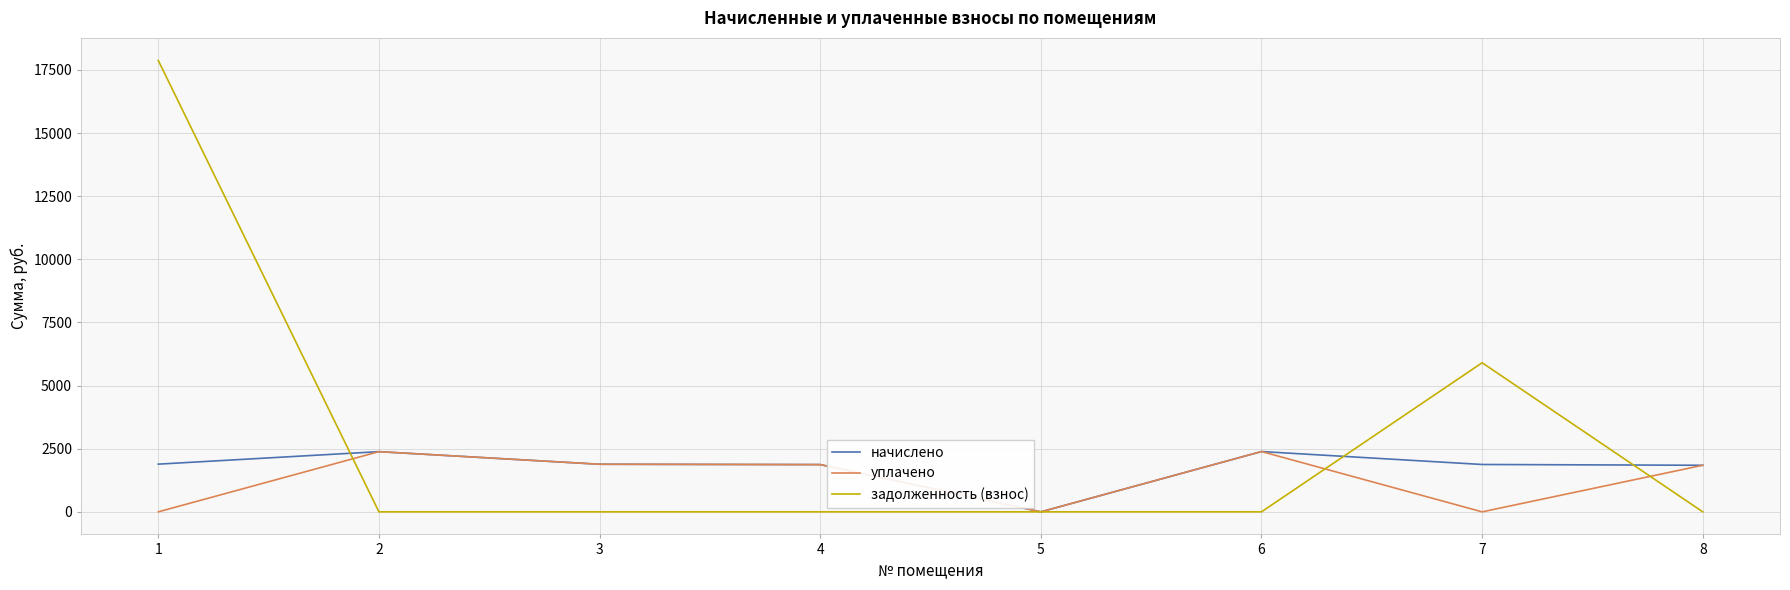

At how many categories does at least one series exceed 6530?

1